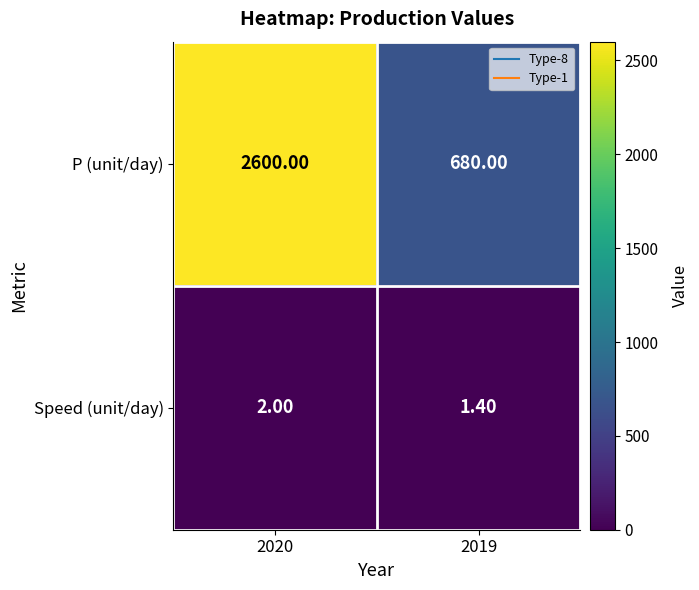

Which label corresponds to the smallest value in the chart?

2019